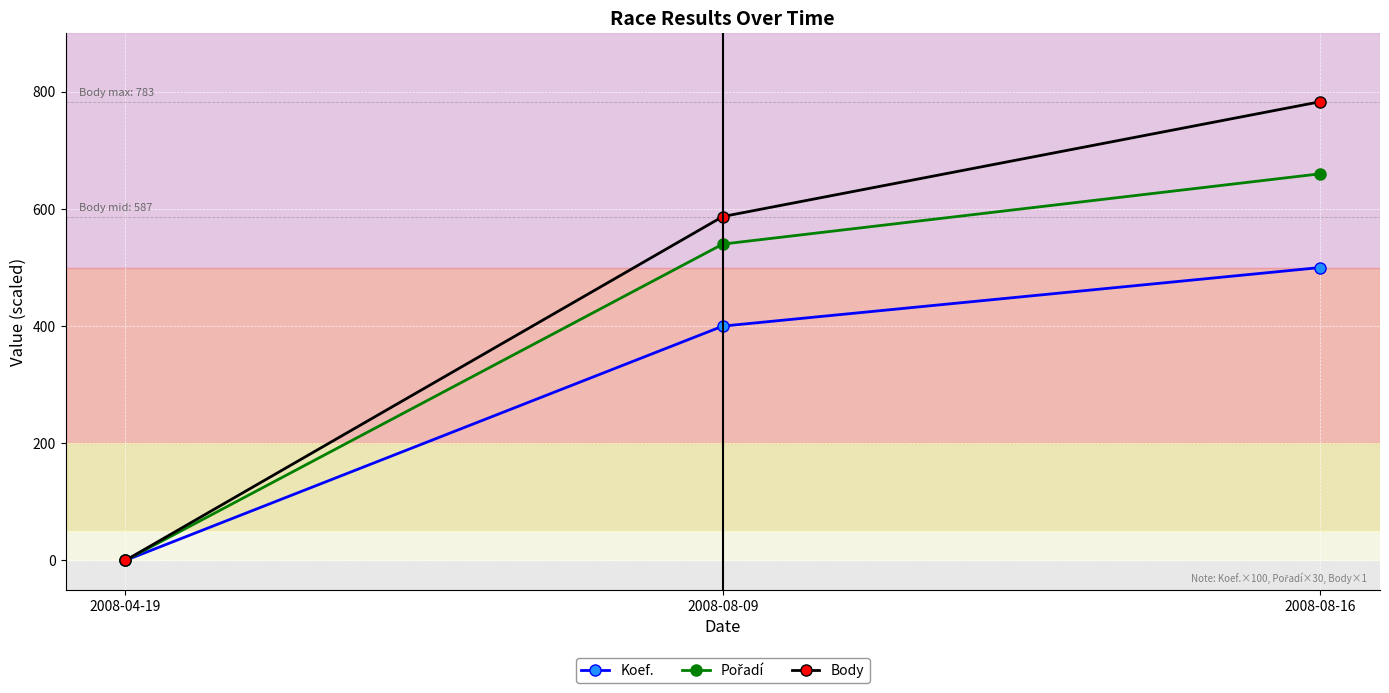

Which label corresponds to the smallest value in the chart?

2008-04-19